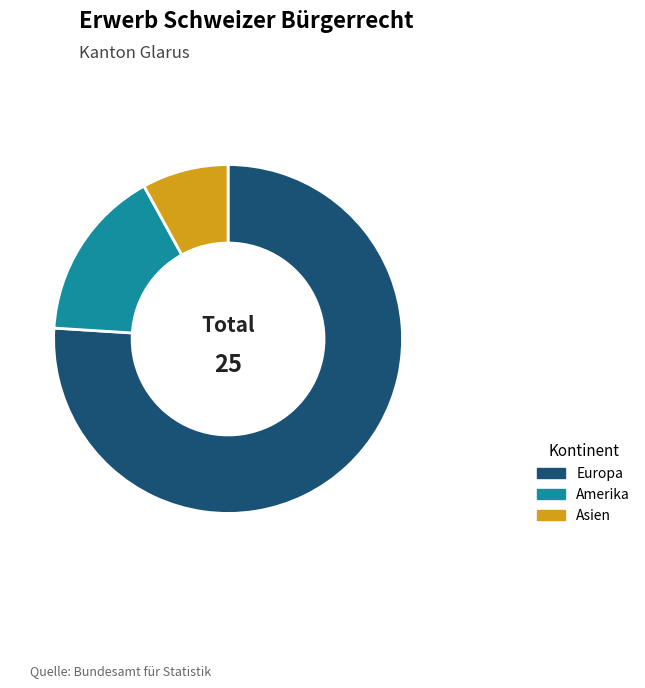

Does Europa represent more than half of the total?

Yes